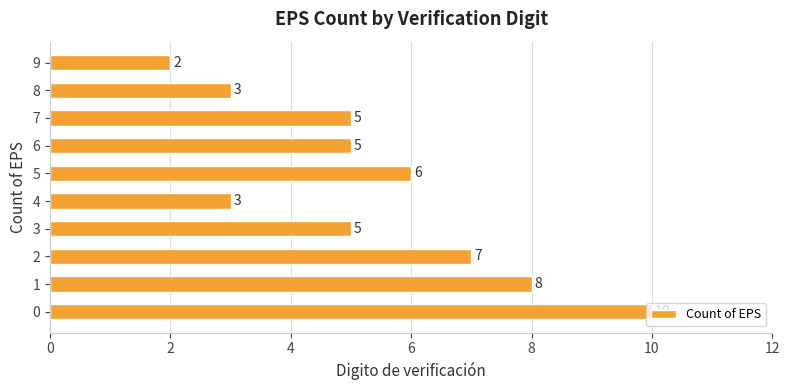

What is the smallest value displayed?

2